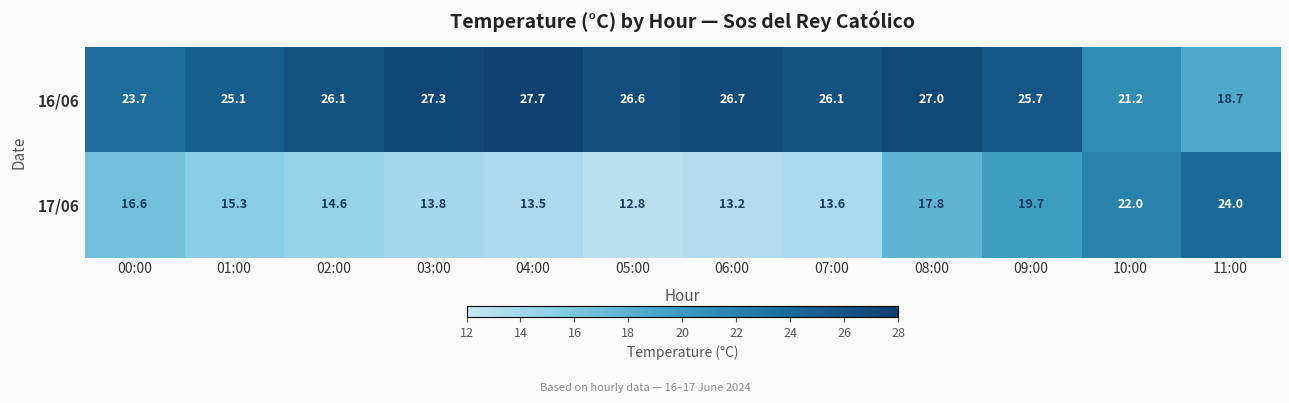

Is it true that 17/06 equals 11.6 at 11:00?

False